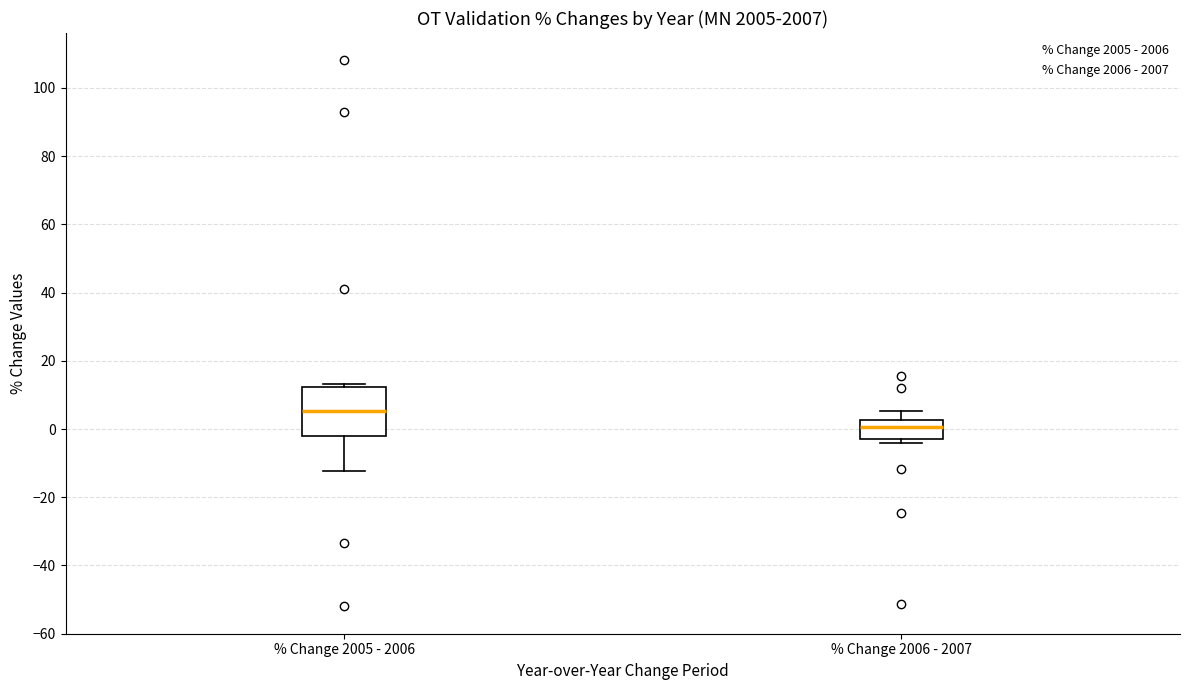

Where is the upper edge of the box for % Change 2006 - 2007 on the y-axis? The values are not printed on the chart, so give them approximately, as read against the axis.

2